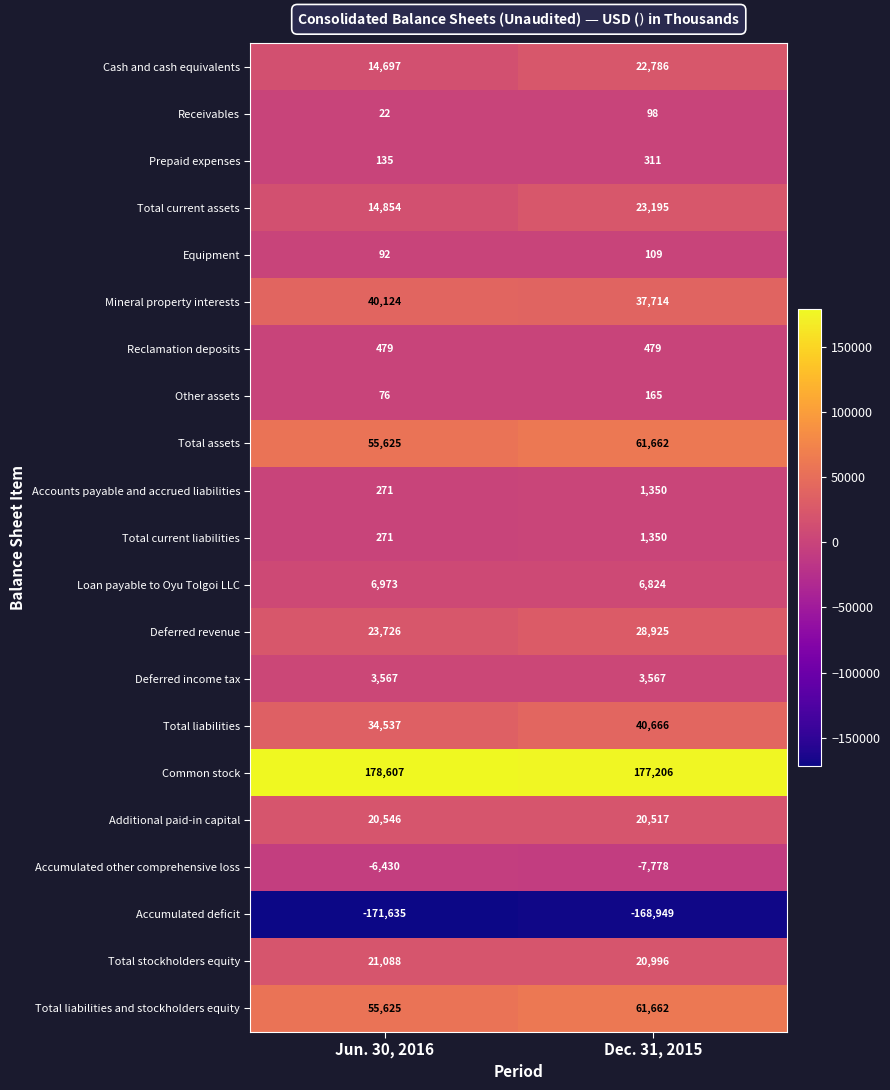

The Total current liabilities series shows 1350 at Dec. 31, 2015. True or false?

True